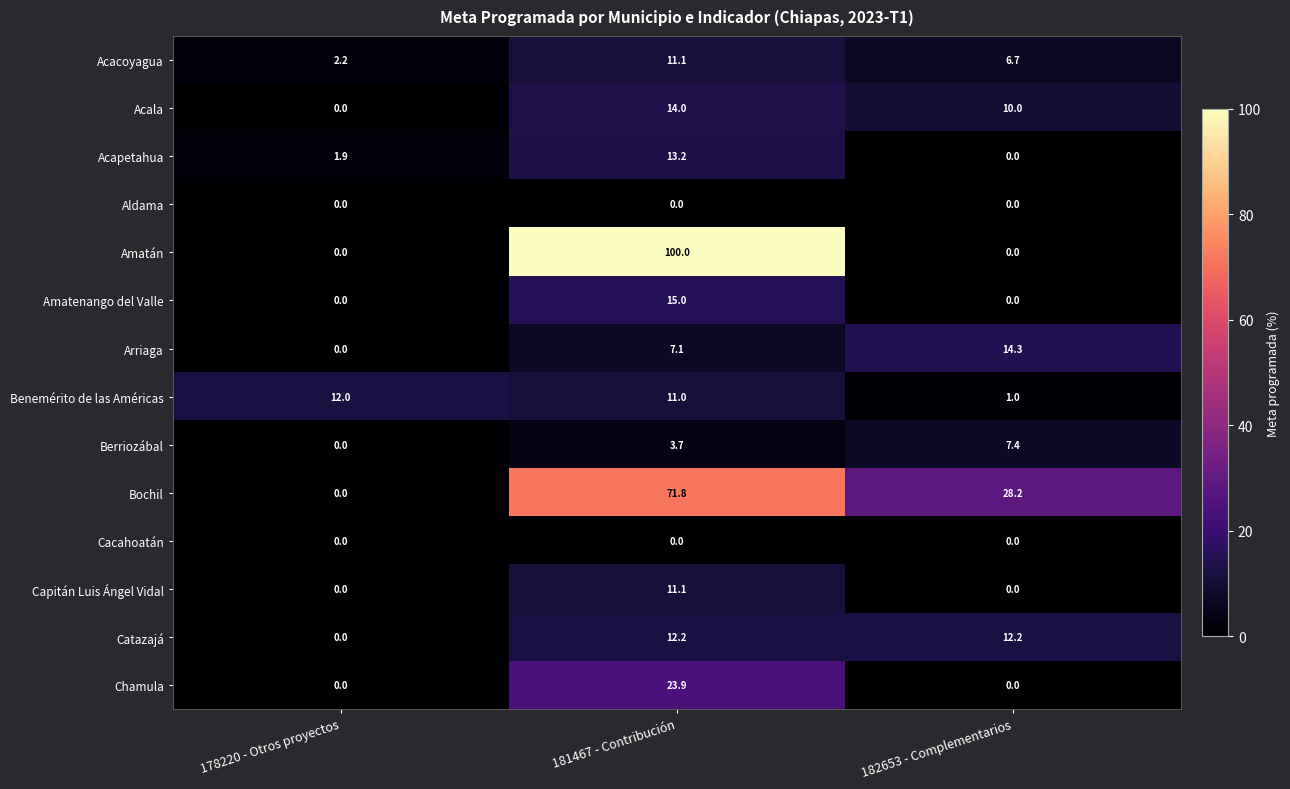

At which category does the chart reach its peak across all series?

181467 - Contribución